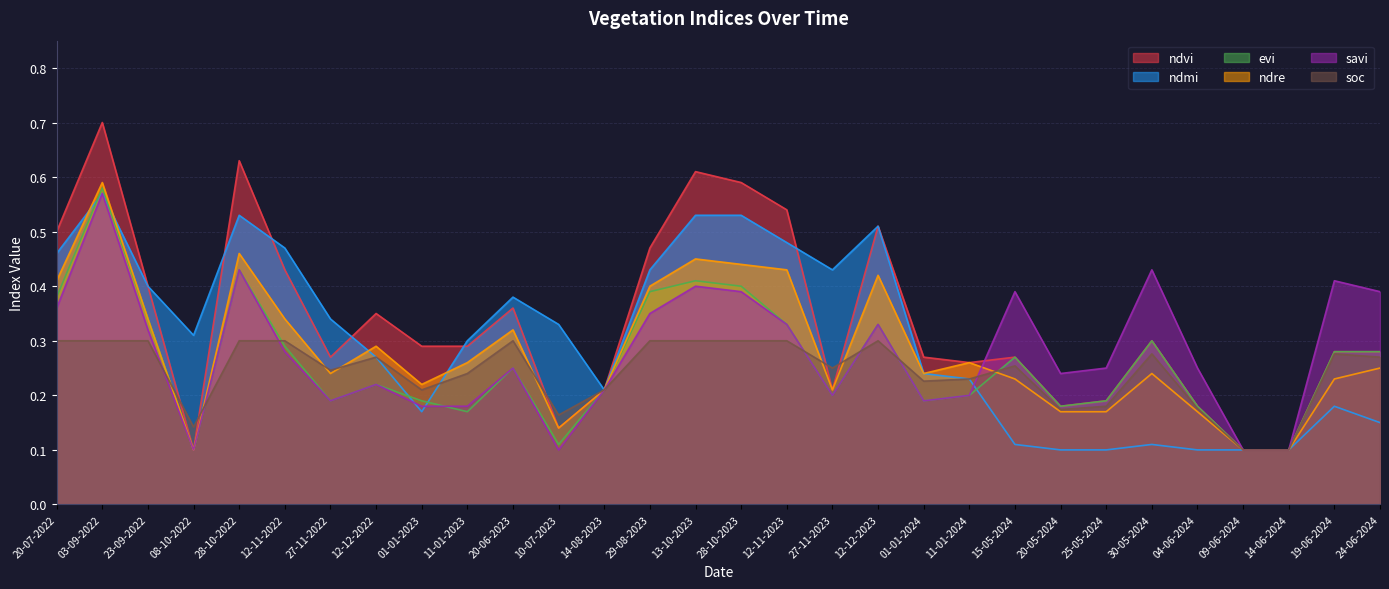

Between which two adjacent categories do savi and ndre first intersect?

11-01-2024 and 15-05-2024